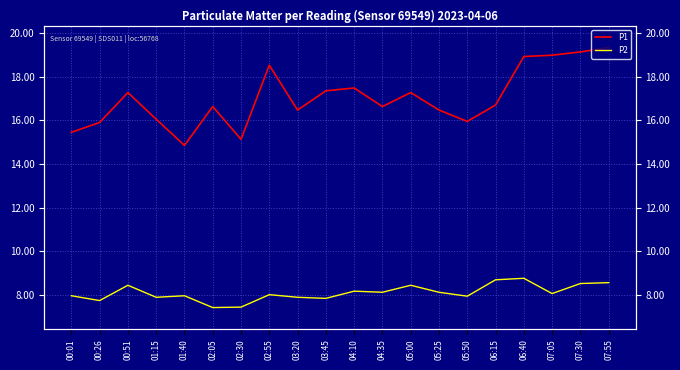

How many interior local peaks does the P1 series have?

5